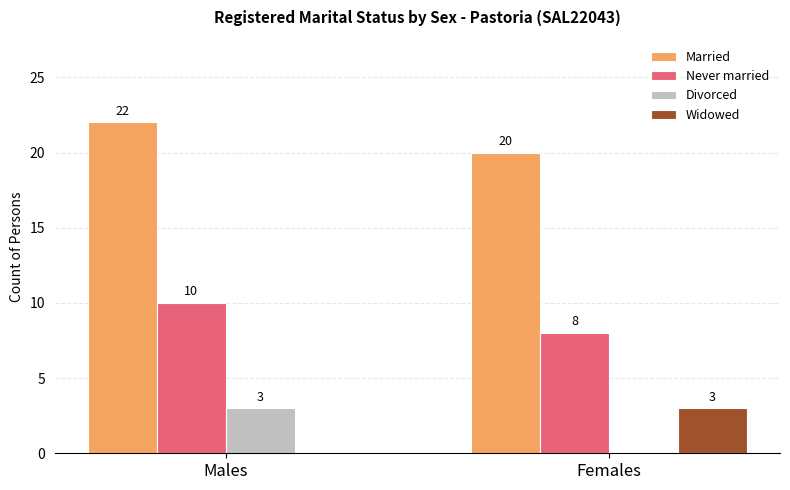

Which category has the highest value in the Never married series?

Males